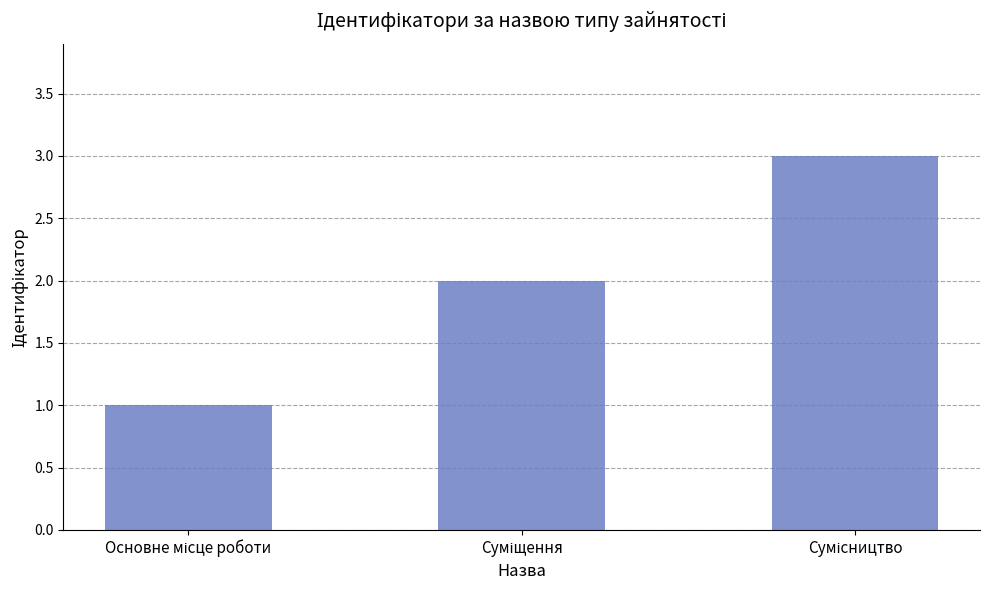

What is the greatest value displayed?

3